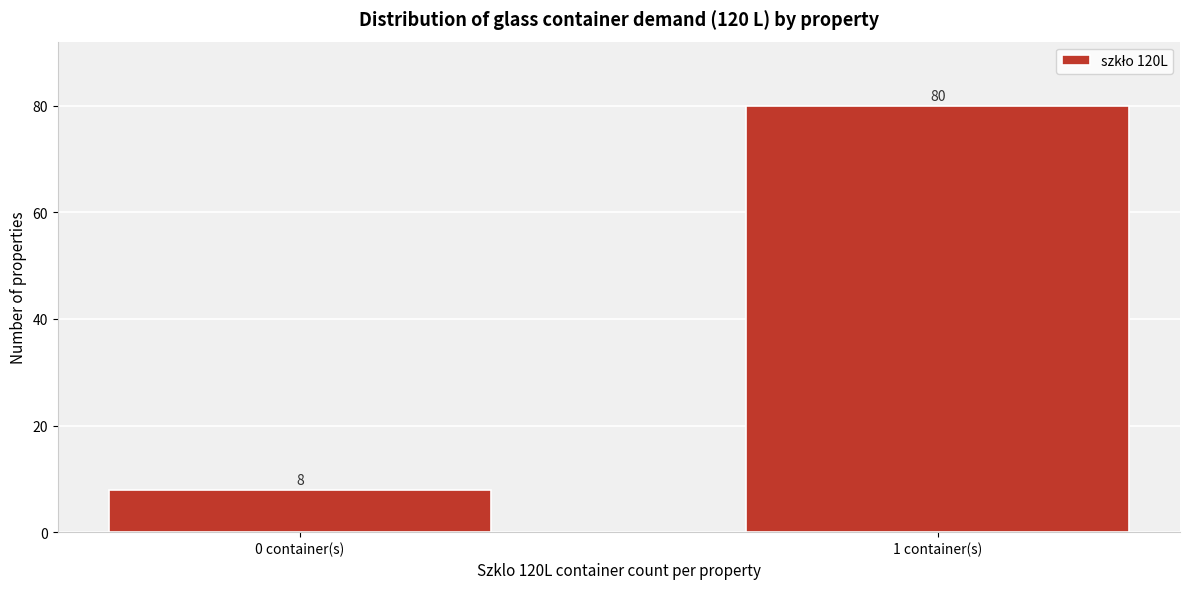

Reading left to right, transcribe all the data shown in this chart.

8	80